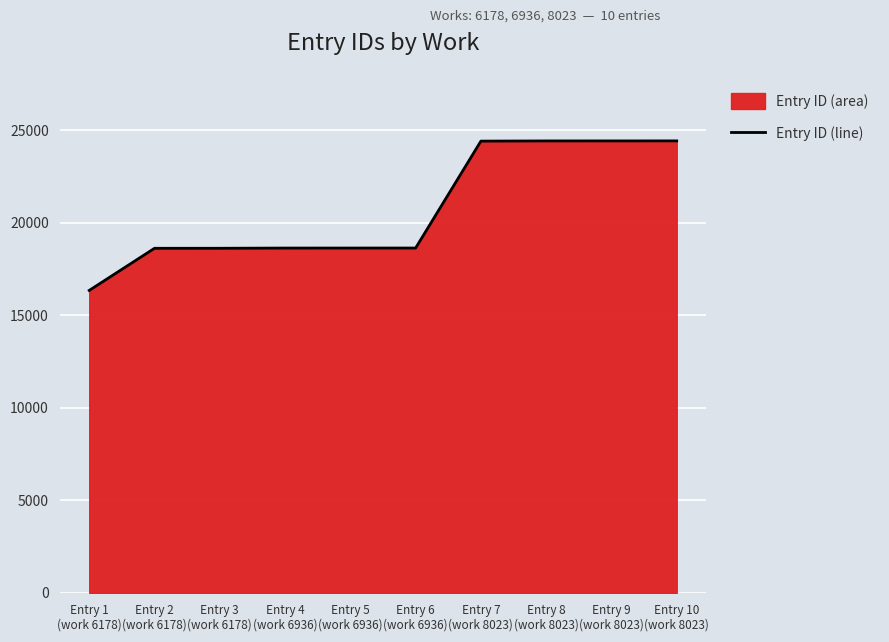

What is the minimum value shown in the chart?

16354